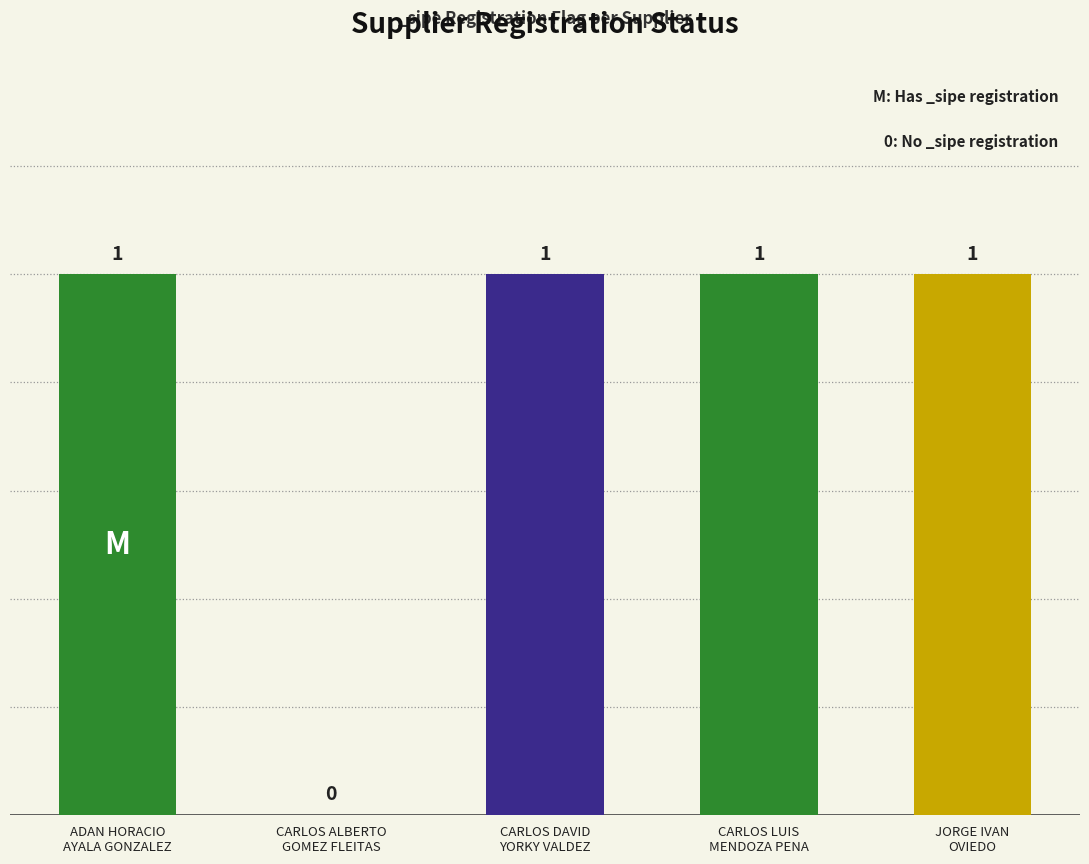

Approximately how many times larger is the value at JORGE IVAN
OVIEDO compared to CARLOS DAVID
YORKY VALDEZ?

1.0